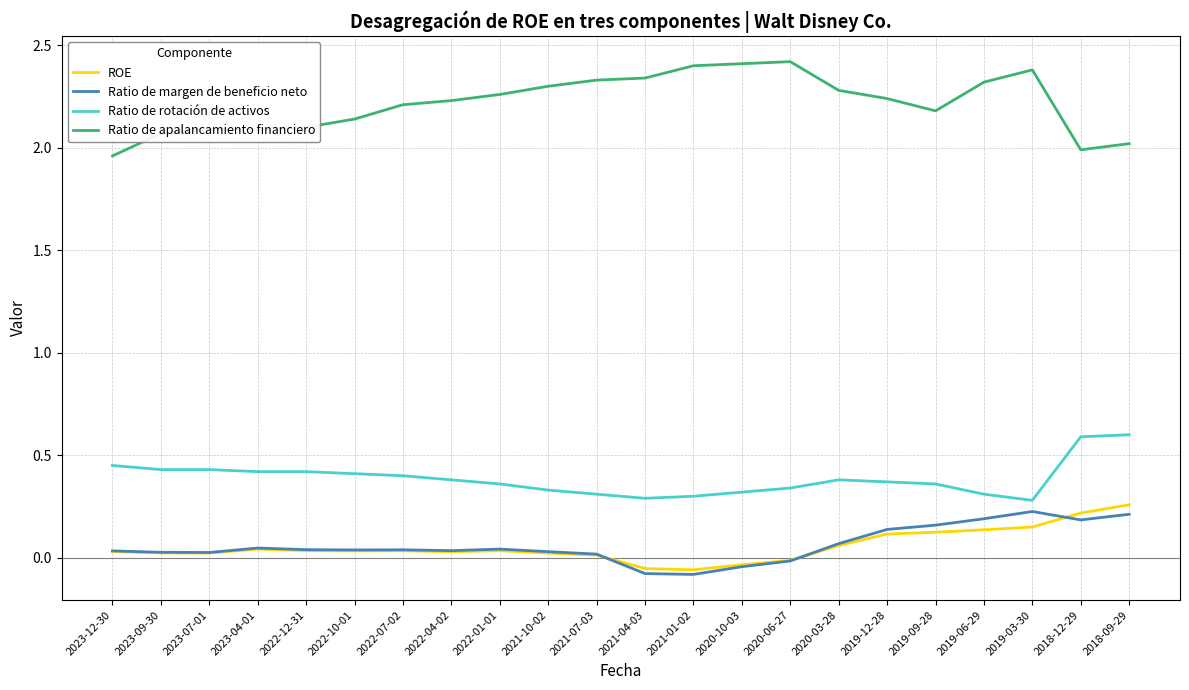

True or false: ROE and Ratio de apalancamiento financiero cross at least once.

False